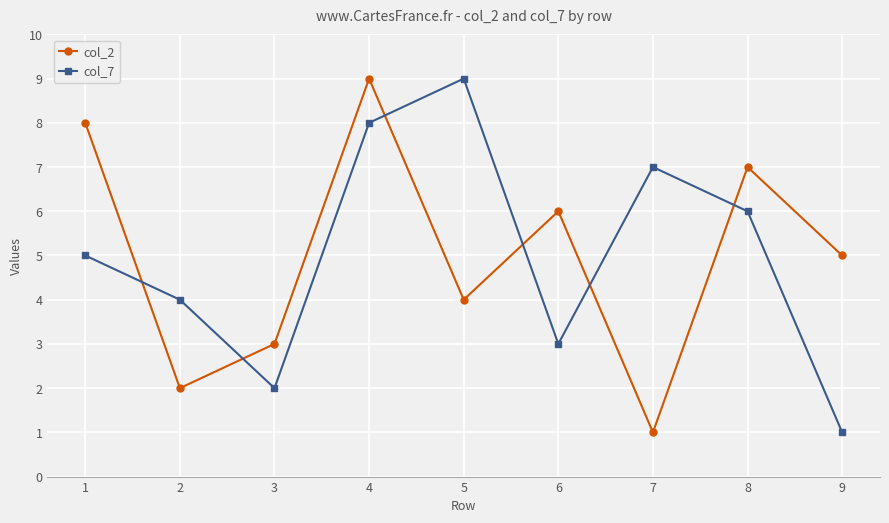

True or false: col_7 has more than 0 interior local peaks.

True